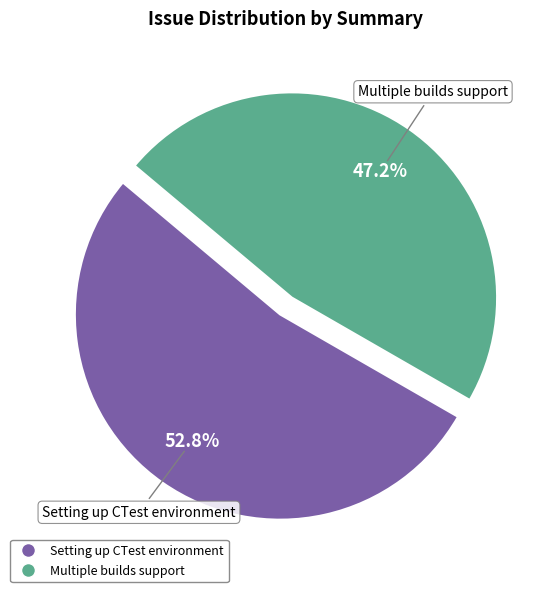

To the nearest percent, what portion does Setting up CTest environment represent?

53%